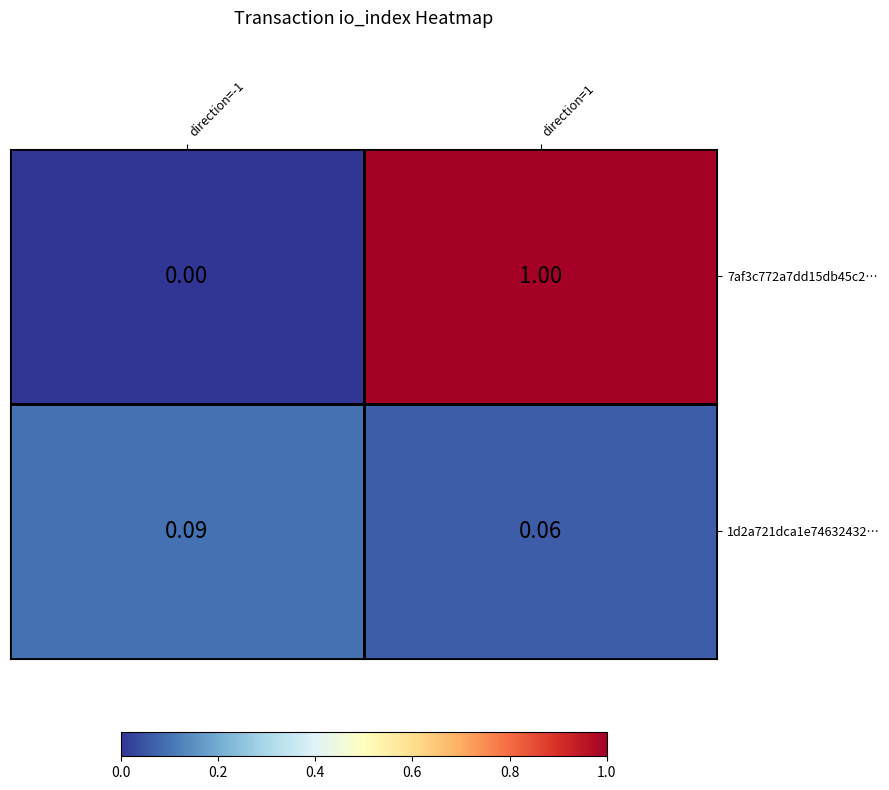

What is the maximum value shown in the chart?

1.0